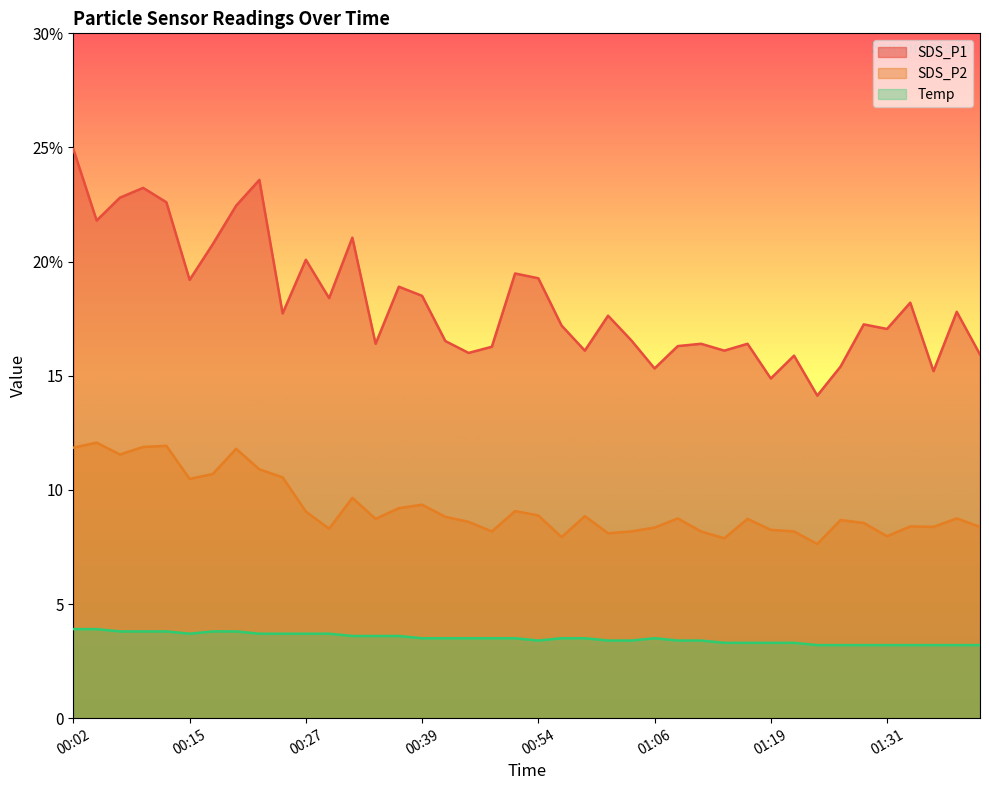

How many data points in SDS_P1 are less than 17?

17